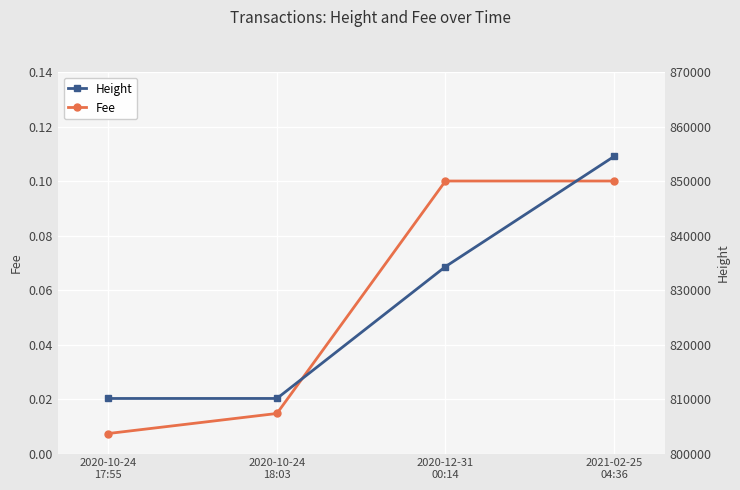

True or false: Height has more than 0 interior local peaks.

False